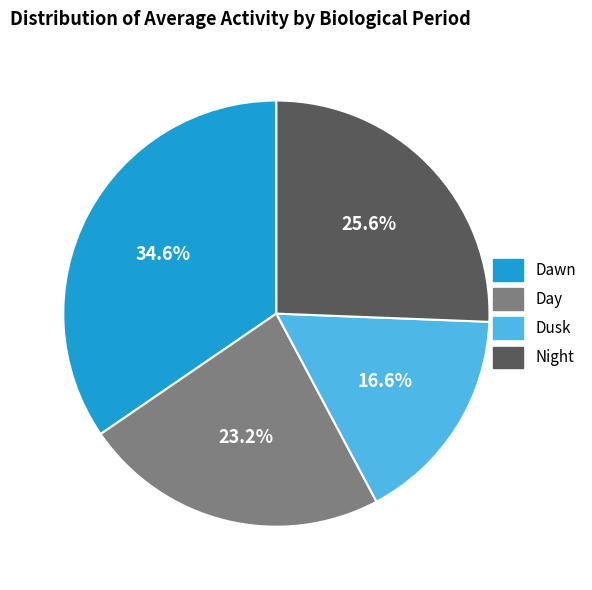

Does Dawn account for over 50% of the chart?

No